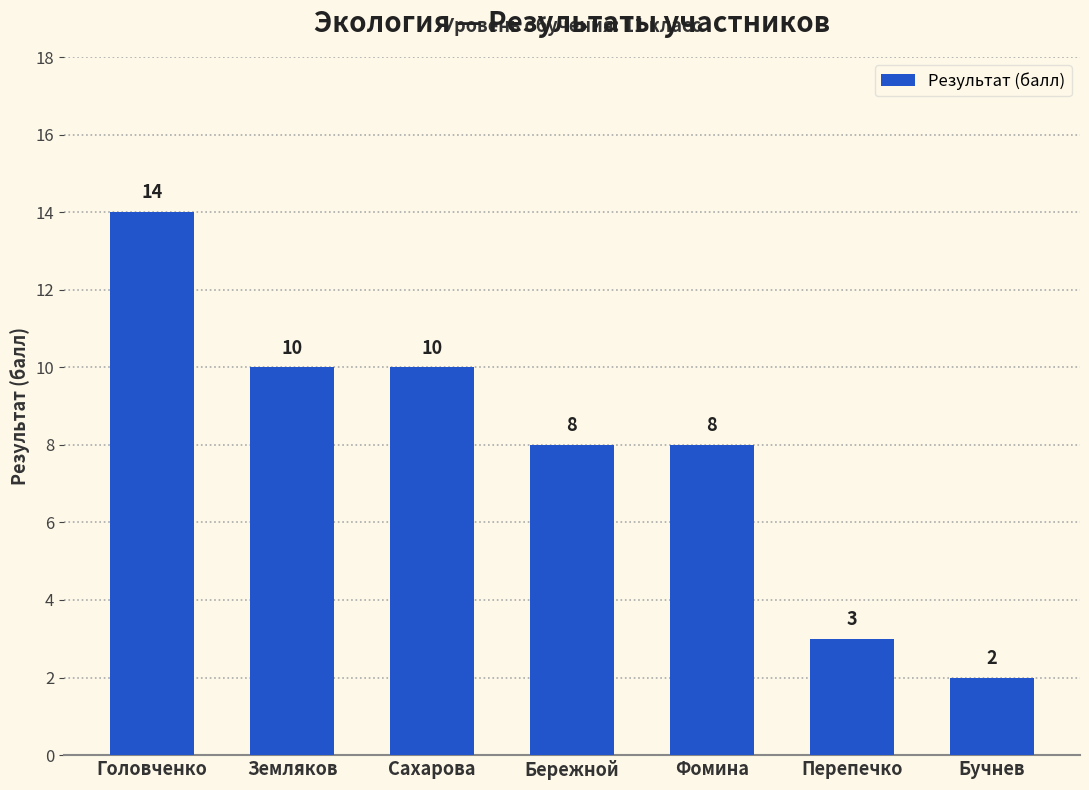

What is the sum of the values at Земляков and Сахарова?

20